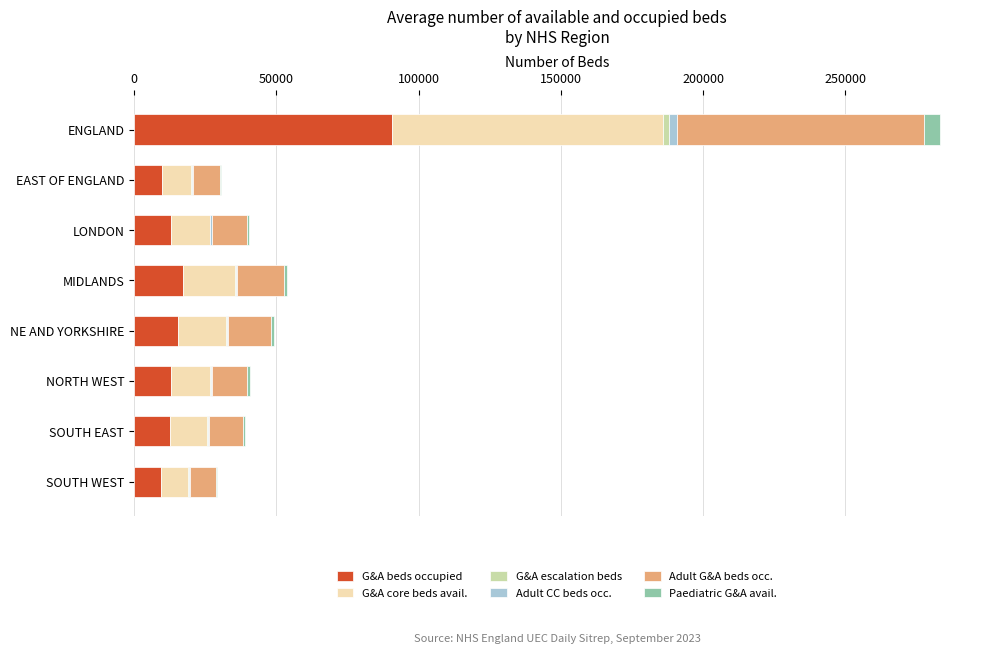

The G&A beds occupied series shows 9854 at EAST OF ENGLAND. True or false?

True